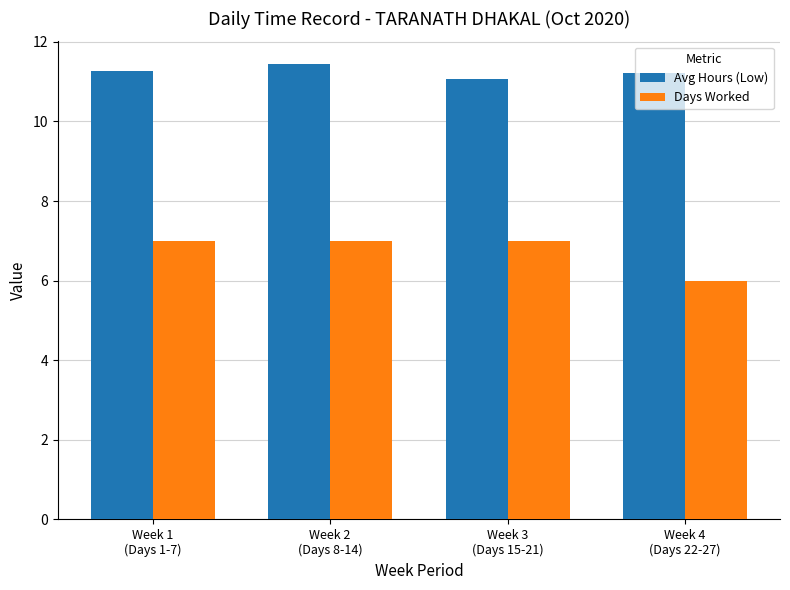

What position from the left is Week 3
(Days 15-21)?

3